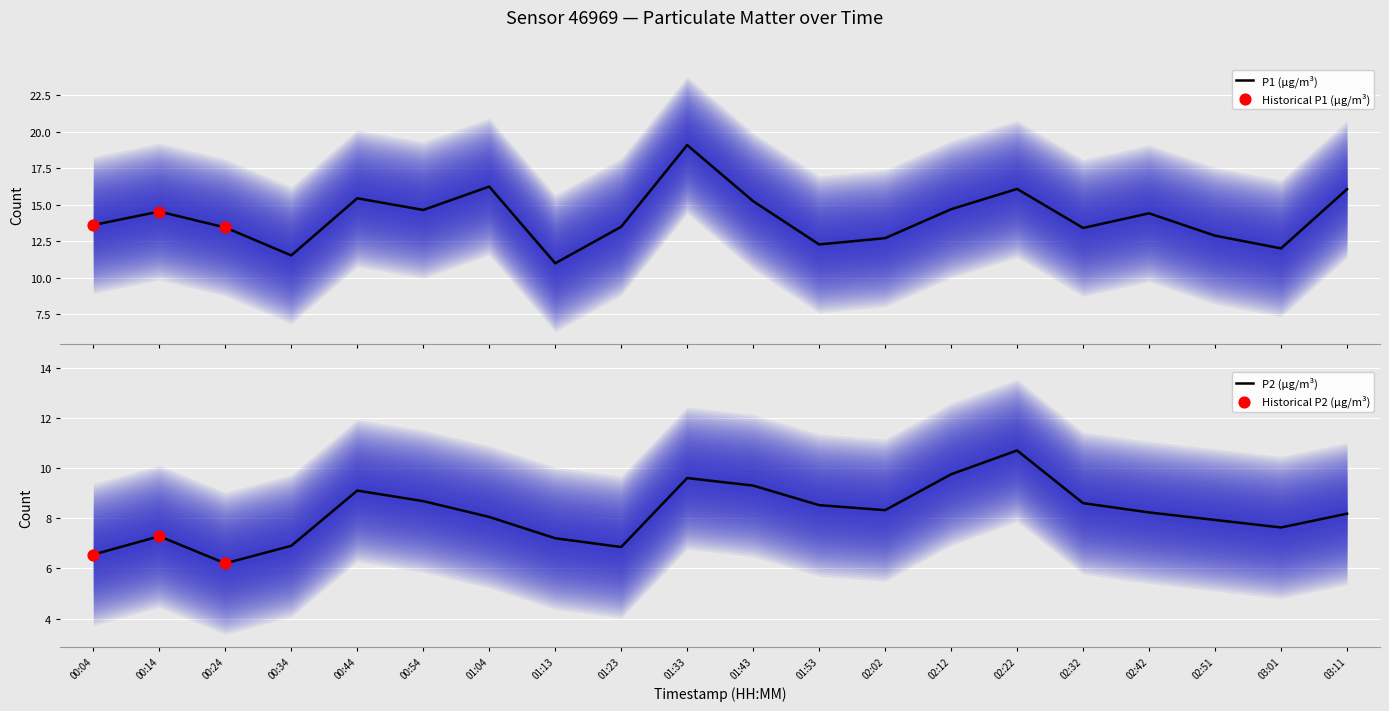

Which series reaches the maximum Y coordinate?

P1